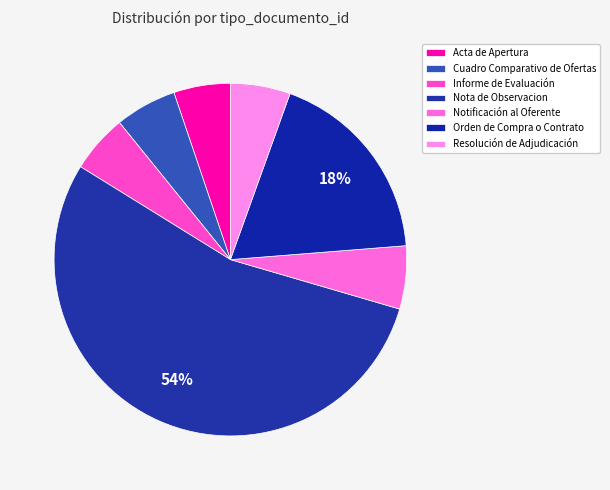

Is the sum of Informe de Evaluación and Nota de Observacion greater than half?

Yes